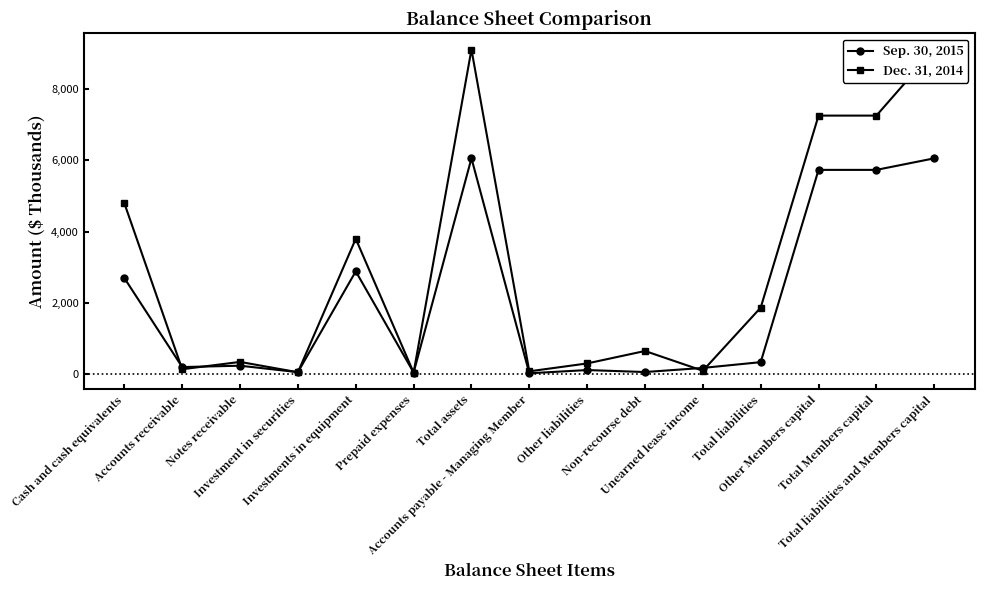

At Total liabilities, list the series in order from smallest to largest.

Sep. 30, 2015, Dec. 31, 2014